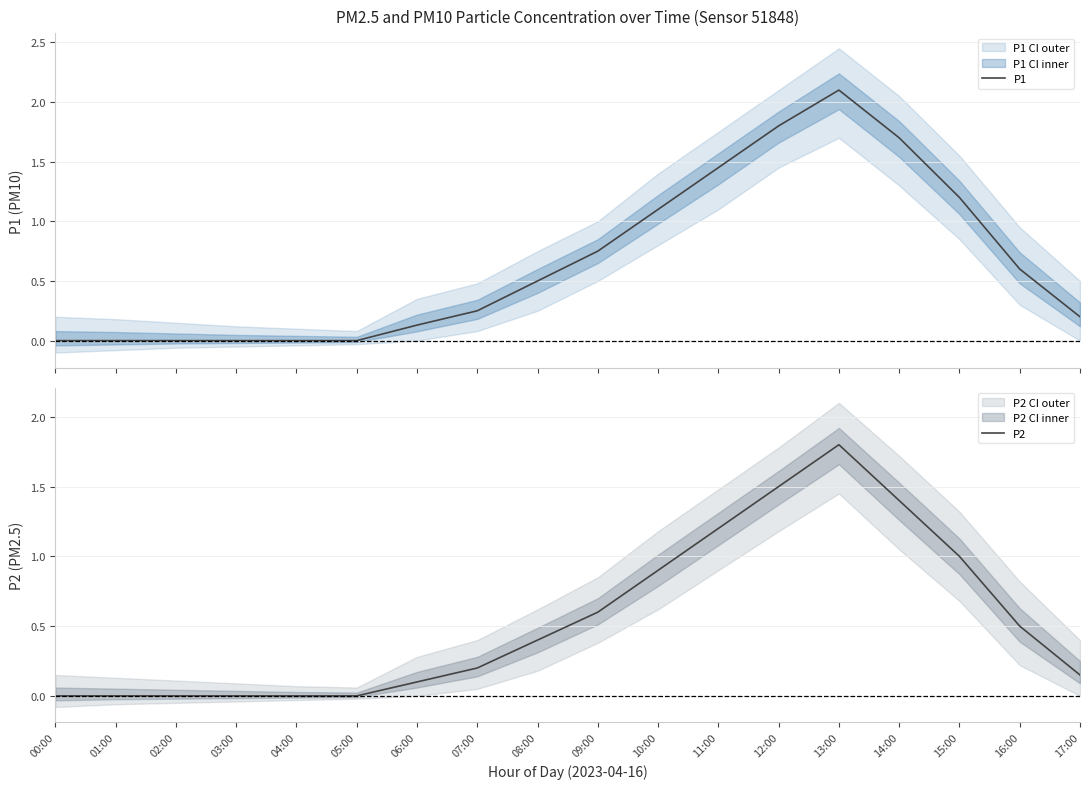

At which category does P2 reach its first local peak?

13:00